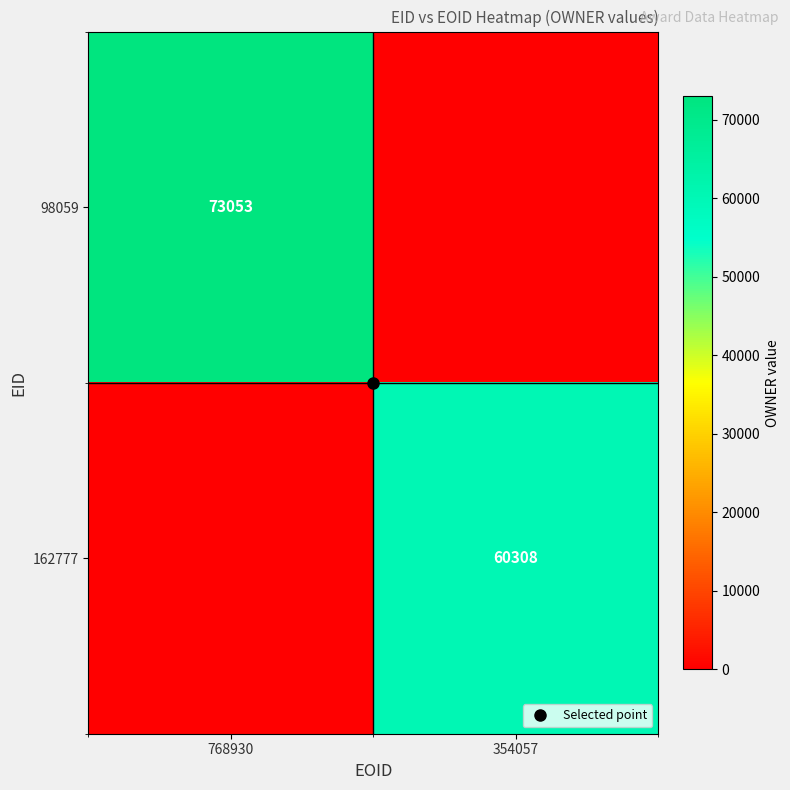

How many values in 162777 are above zero?

1